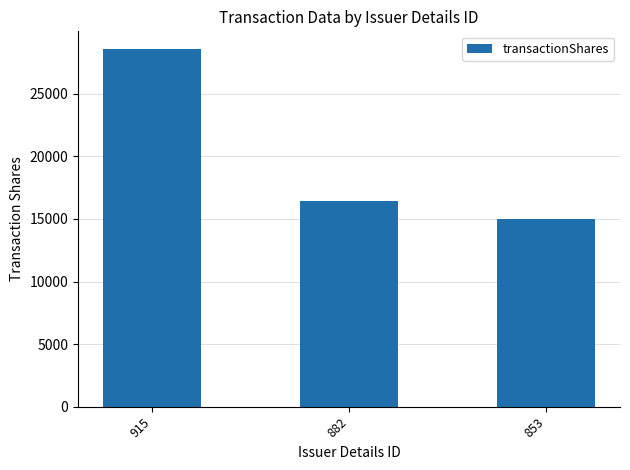

Reading left to right, list all the values displayed in this chart.

28570	16430	15000